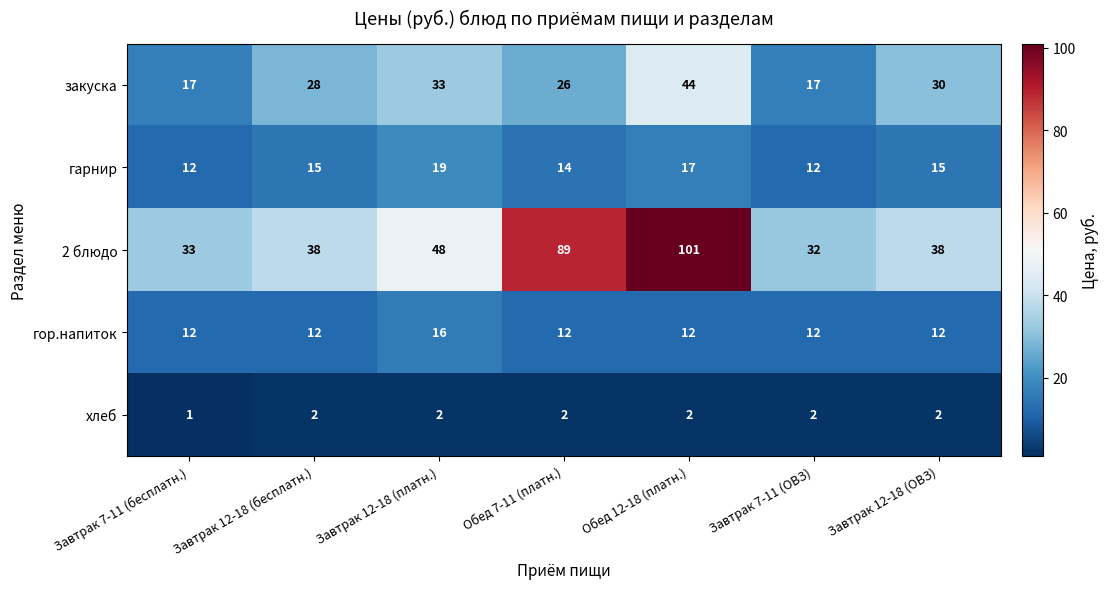

What is the spread (max minus min) of values at Завтрак 12-18 (ОВЗ)?

36